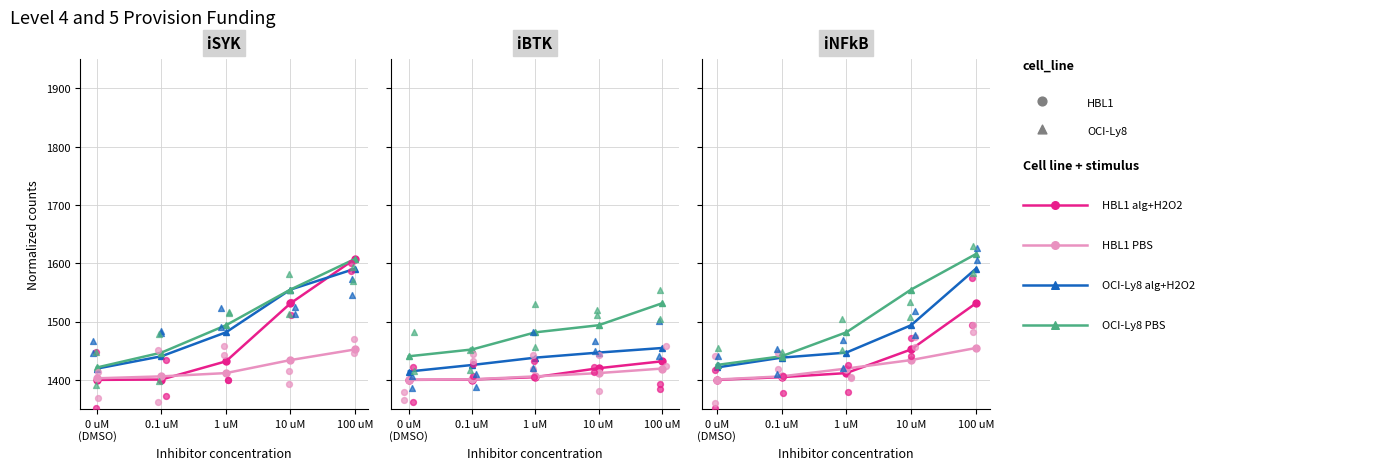

What is the total value across all series at 0 uM
(DMSO)?

5647.4